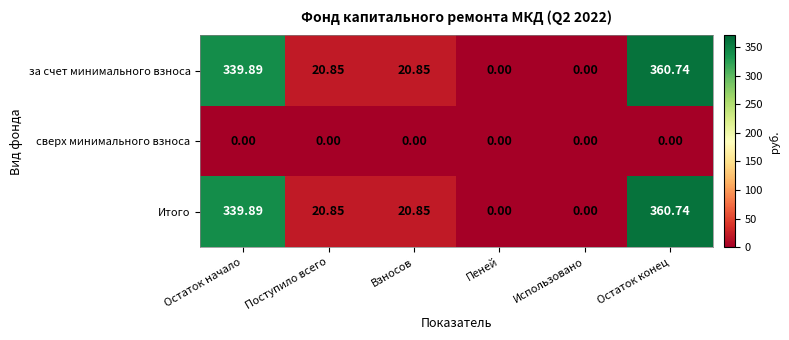

At which label does за счет минимального взноса first exceed 20?

Остаток начало